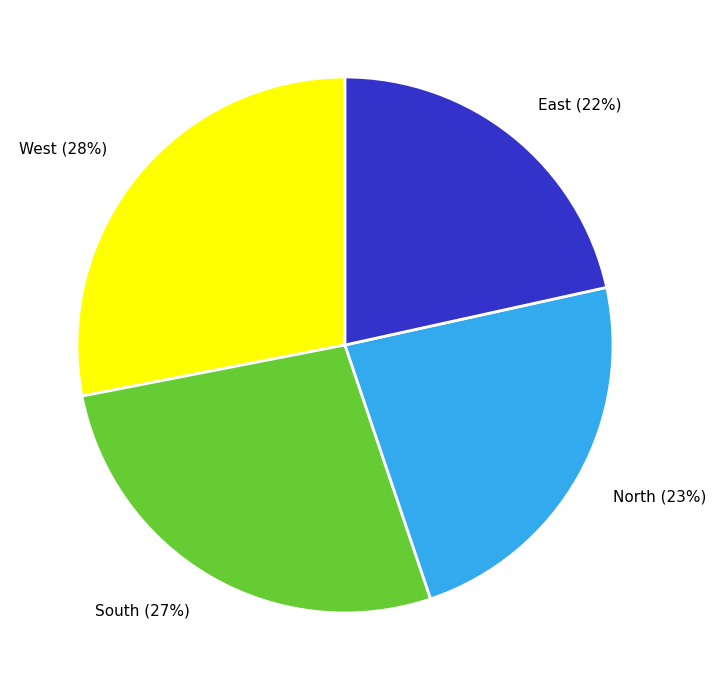

To the nearest percent, what is the combined percentage of East and South?

49%